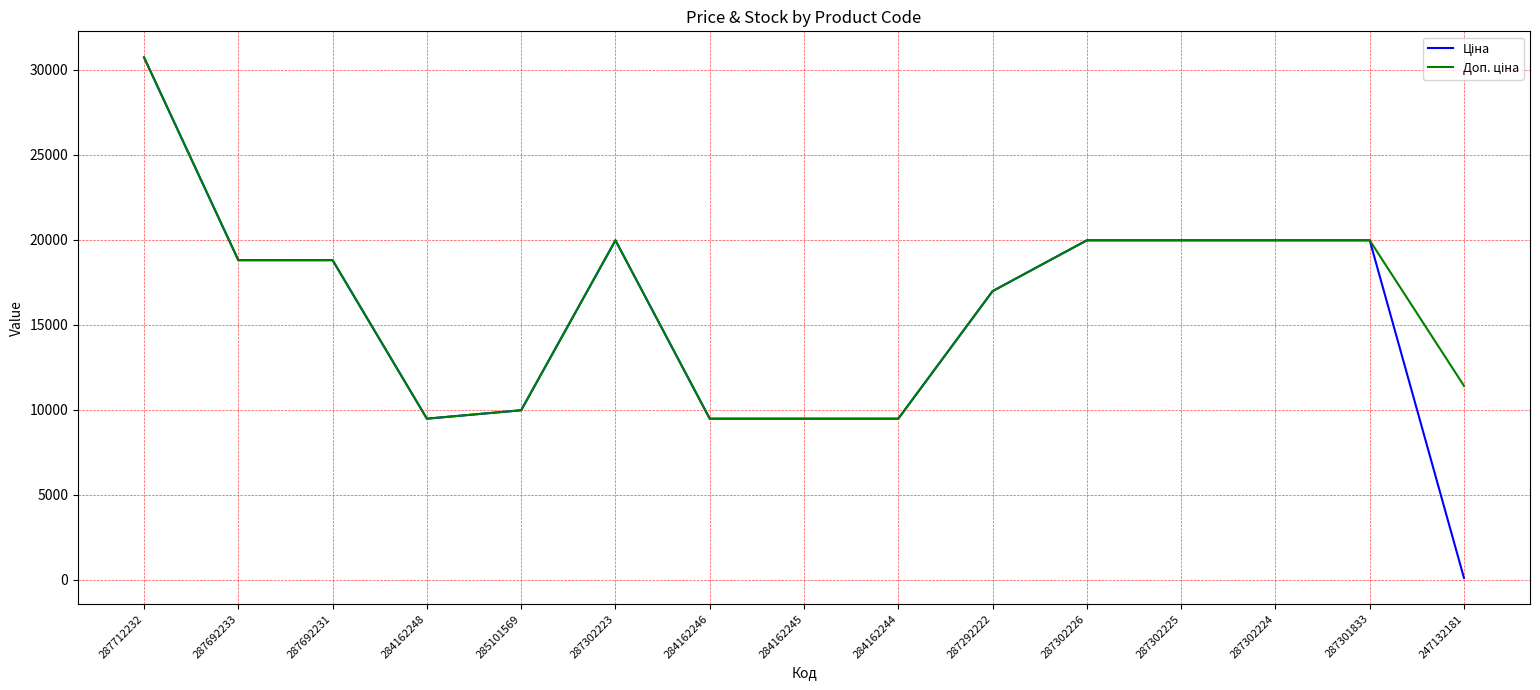

At which category is the sum across all series the highest?

287712232